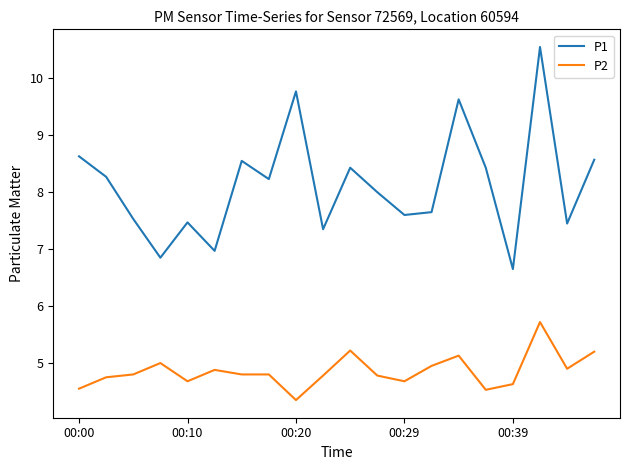

List the series in order of their peak value, highest first.

P1, P2